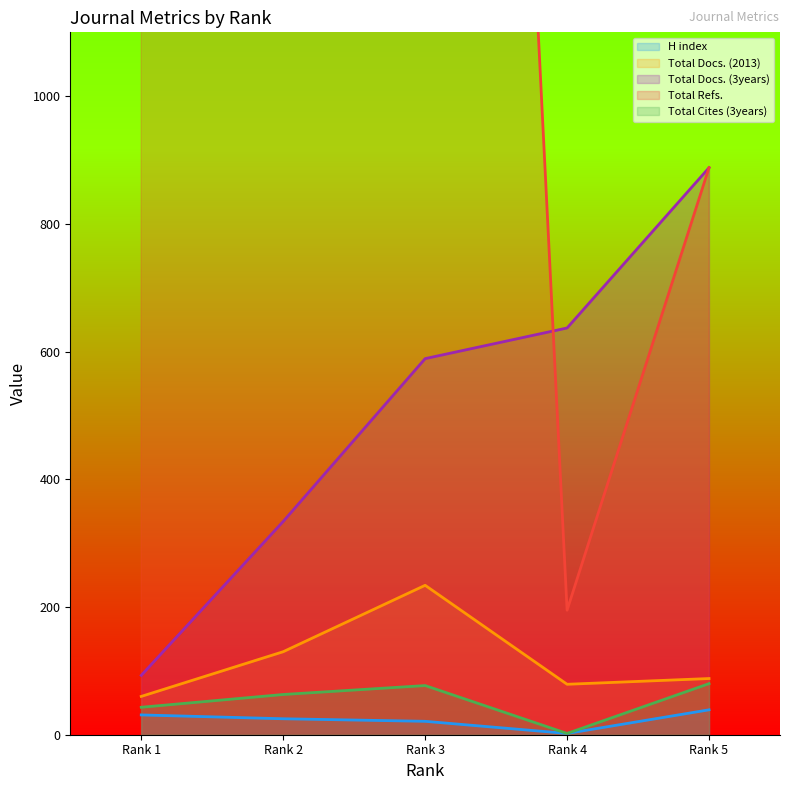

What is the sum of the Total Refs. values at Rank 4 and Rank 2?

2646